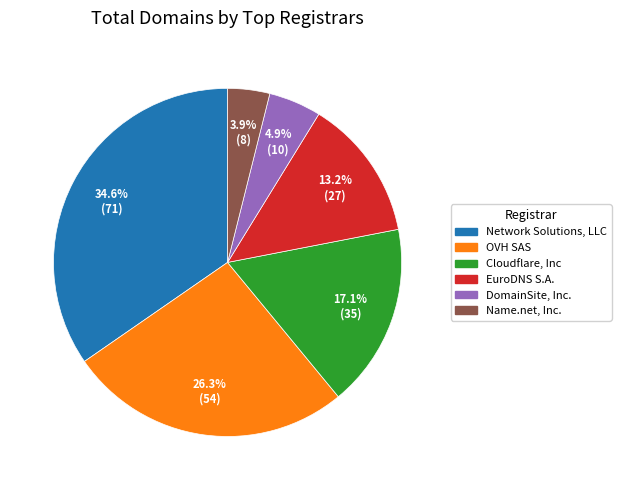

Does EuroDNS S.A. represent more than half of the total?

No